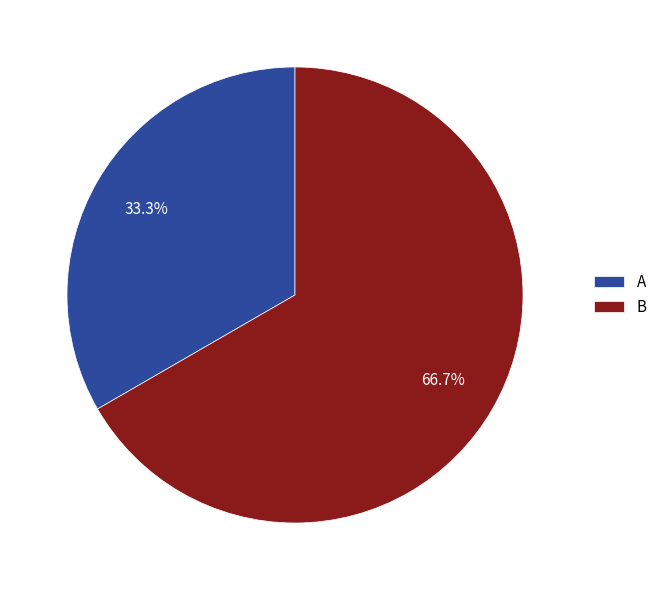

True or false: B accounts for 67% of the total.

True